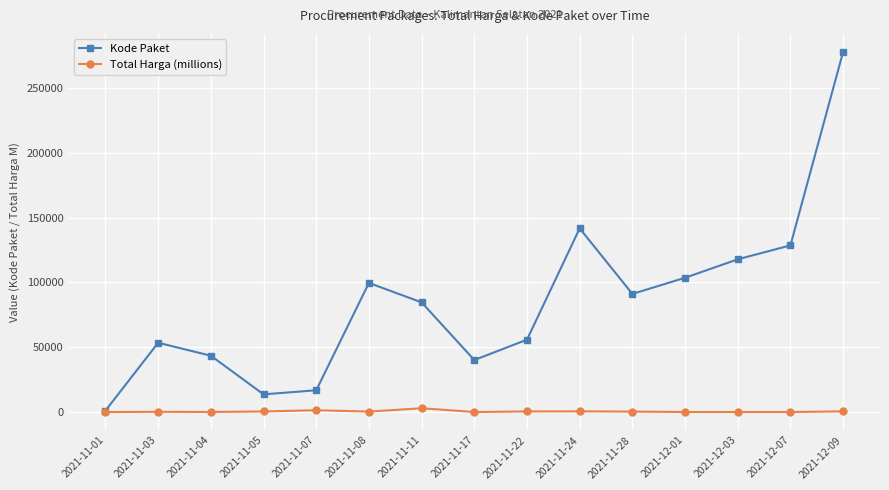

Does the chart have visible grid lines?

Yes